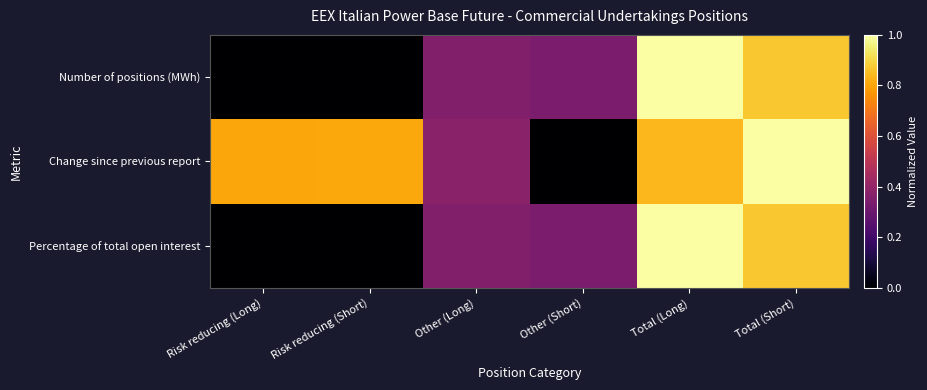

Which series has the widest spread of values?

Number of positions (MWh)